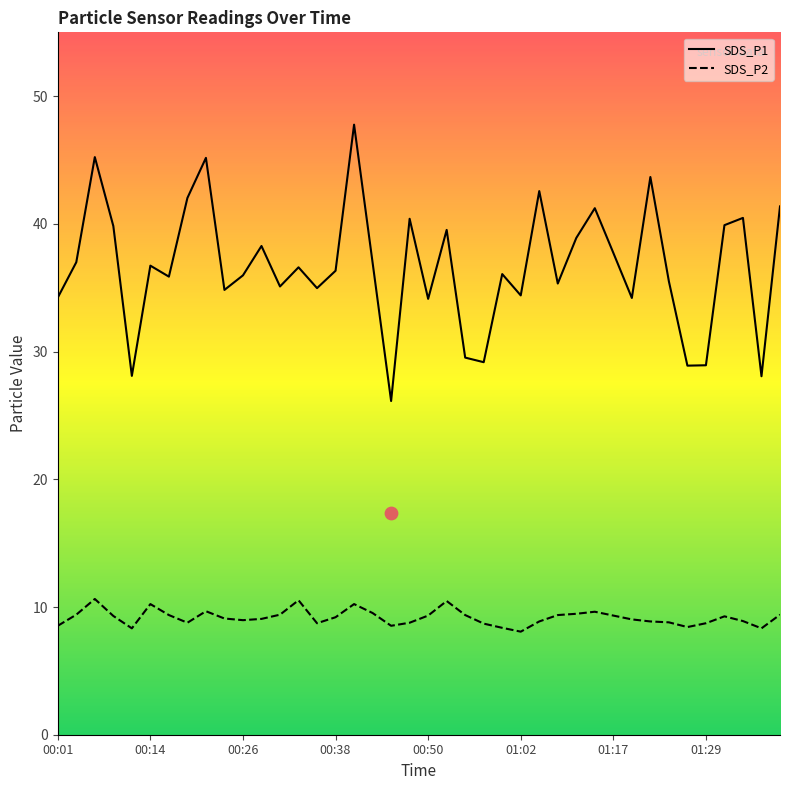

What is the total value across all series at 36?

49.2